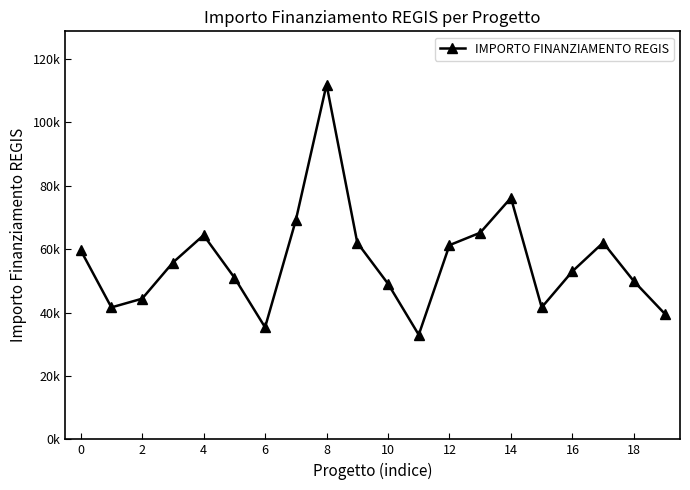

Does the chart have visible grid lines?

No